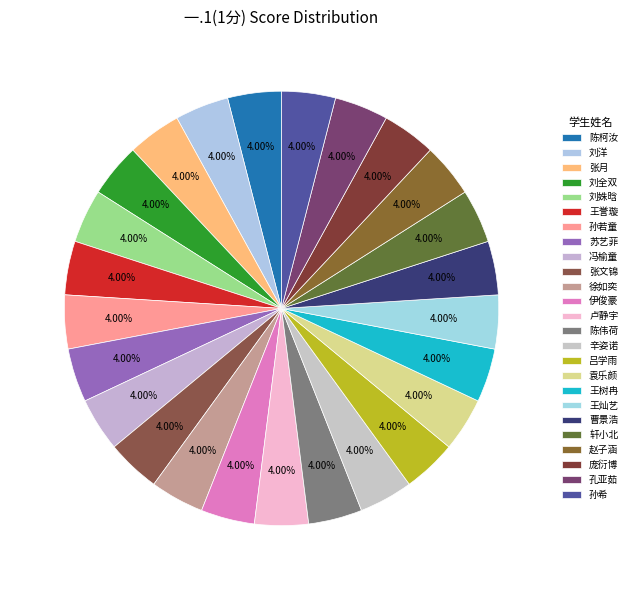

What percentage is the 王树冉 slice, to the nearest percent?

4%